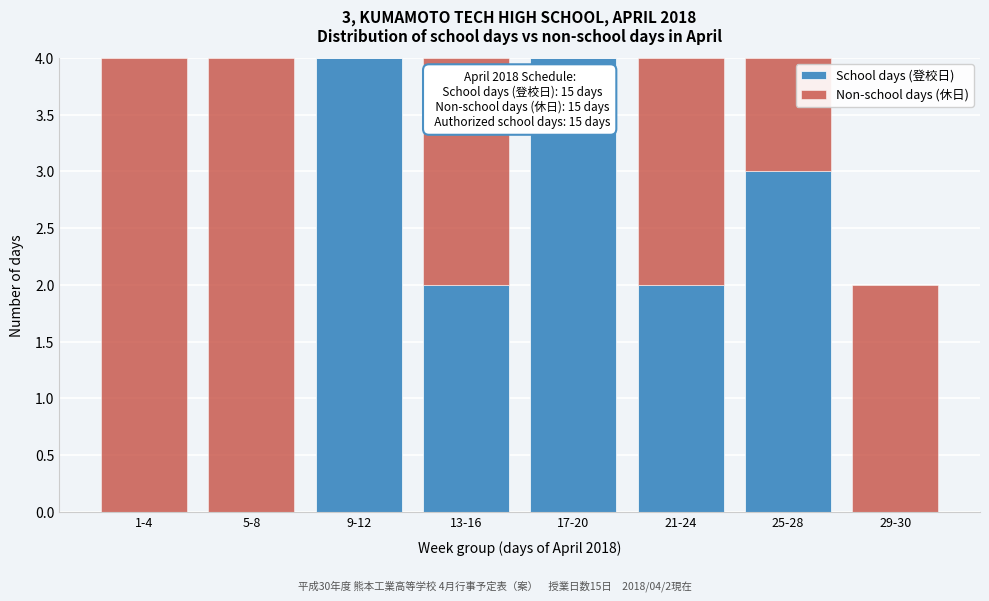

Reading left to right, what are the values for School days (登校日)?

1-4=0	5-8=0	9-12=4	13-16=2	17-20=4	21-24=2	25-28=3	29-30=0